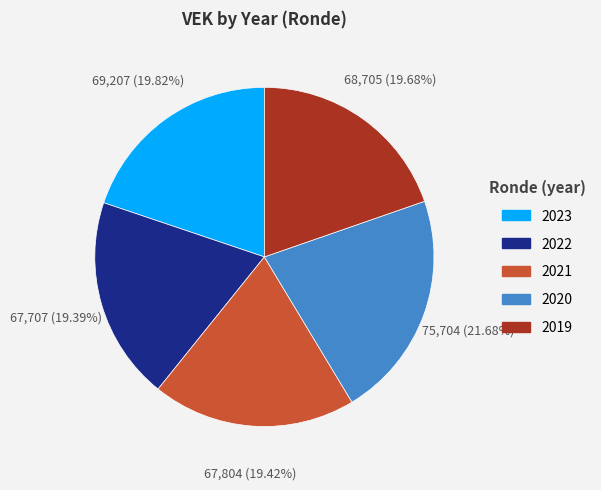

How many slices are in this pie chart?

5